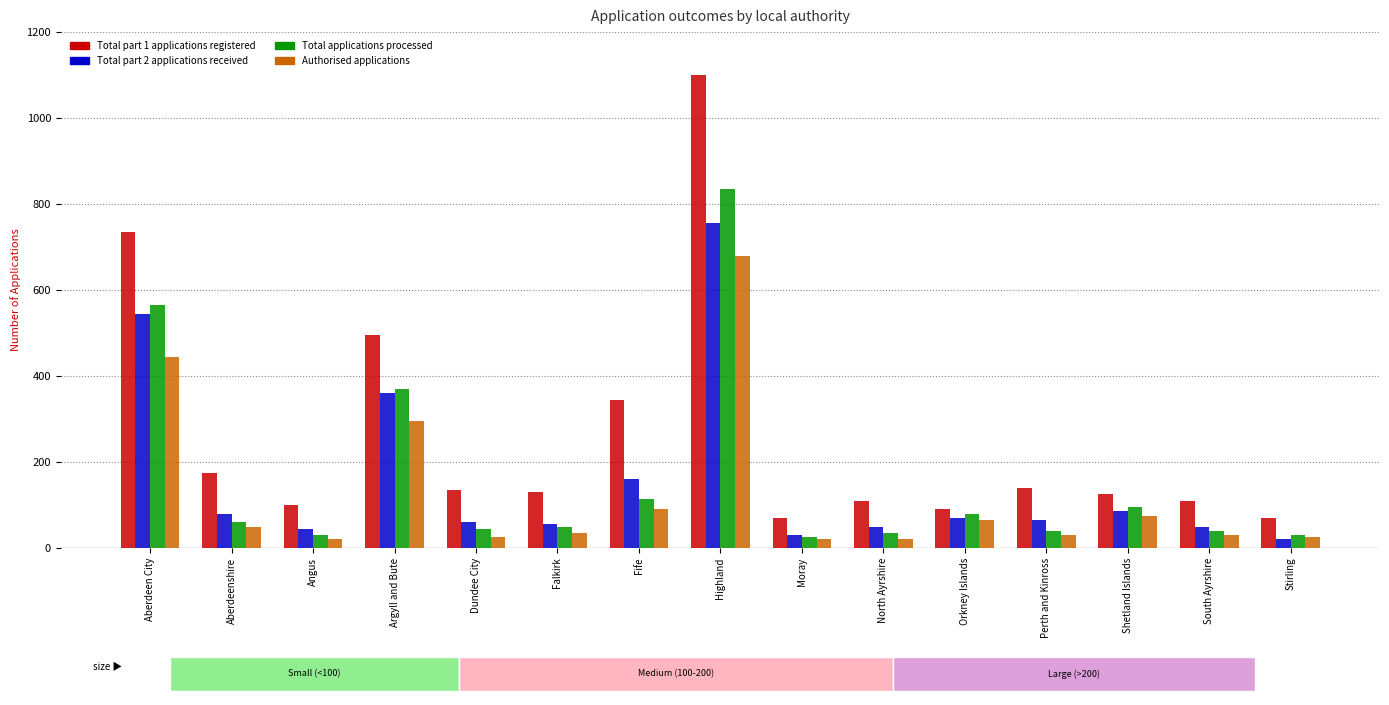

The value of Total part 1 applications registered at Angus is 177. True or false?

False